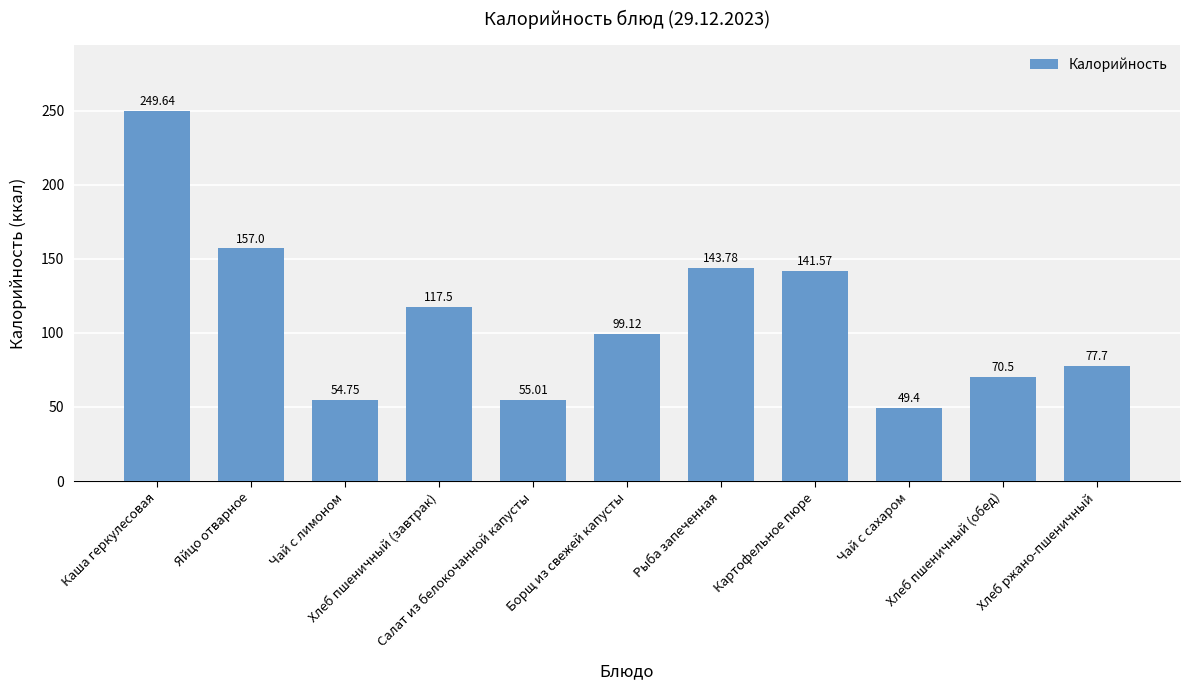

Reading left to right, what are all the values shown in this chart?

249.6	157.0	54.8	117.5	55.0	99.1	143.8	141.6	49.4	70.5	77.7